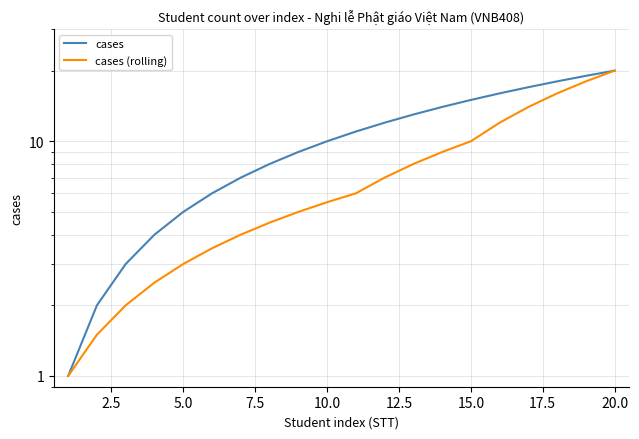

How many data points does each series have?

20